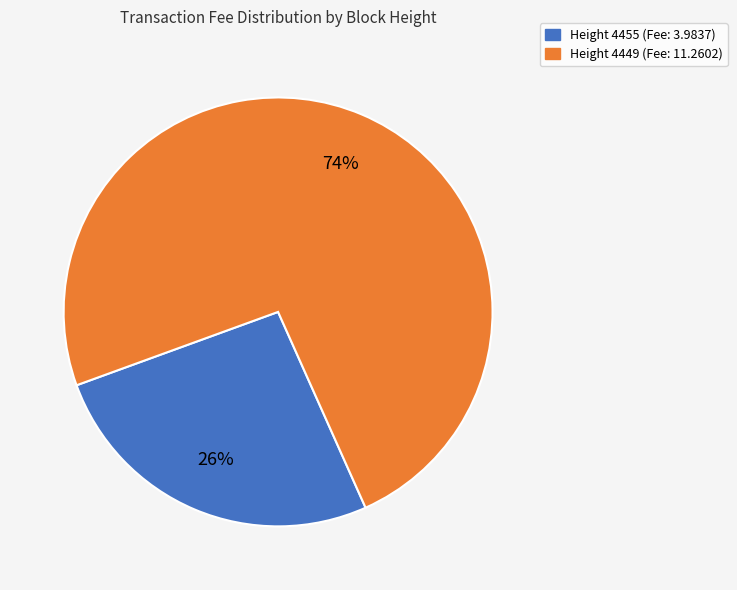

What is the smallest slice in the pie chart?

Height 4455 (Fee: 3.9837)